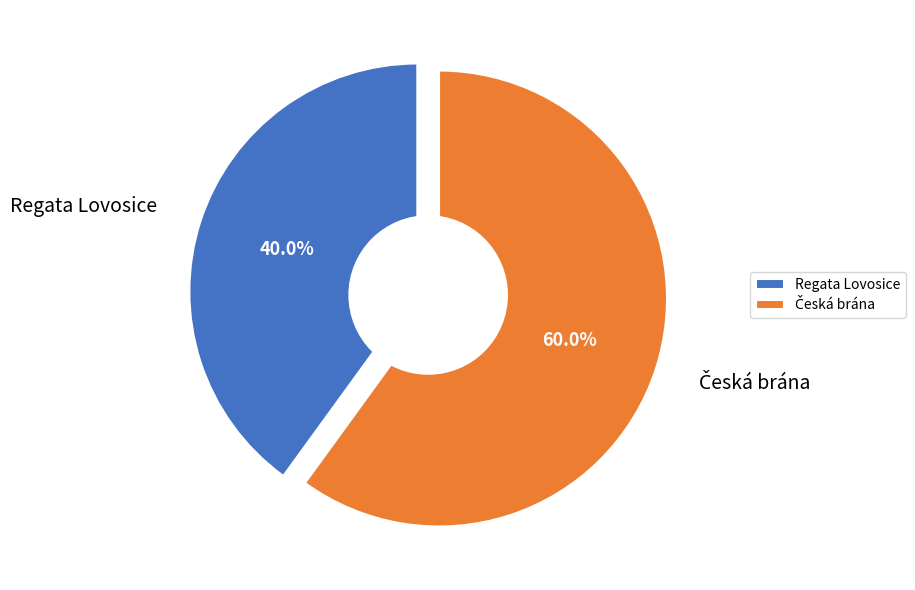

What percentage is NOT represented by Česká brána?

40.0%